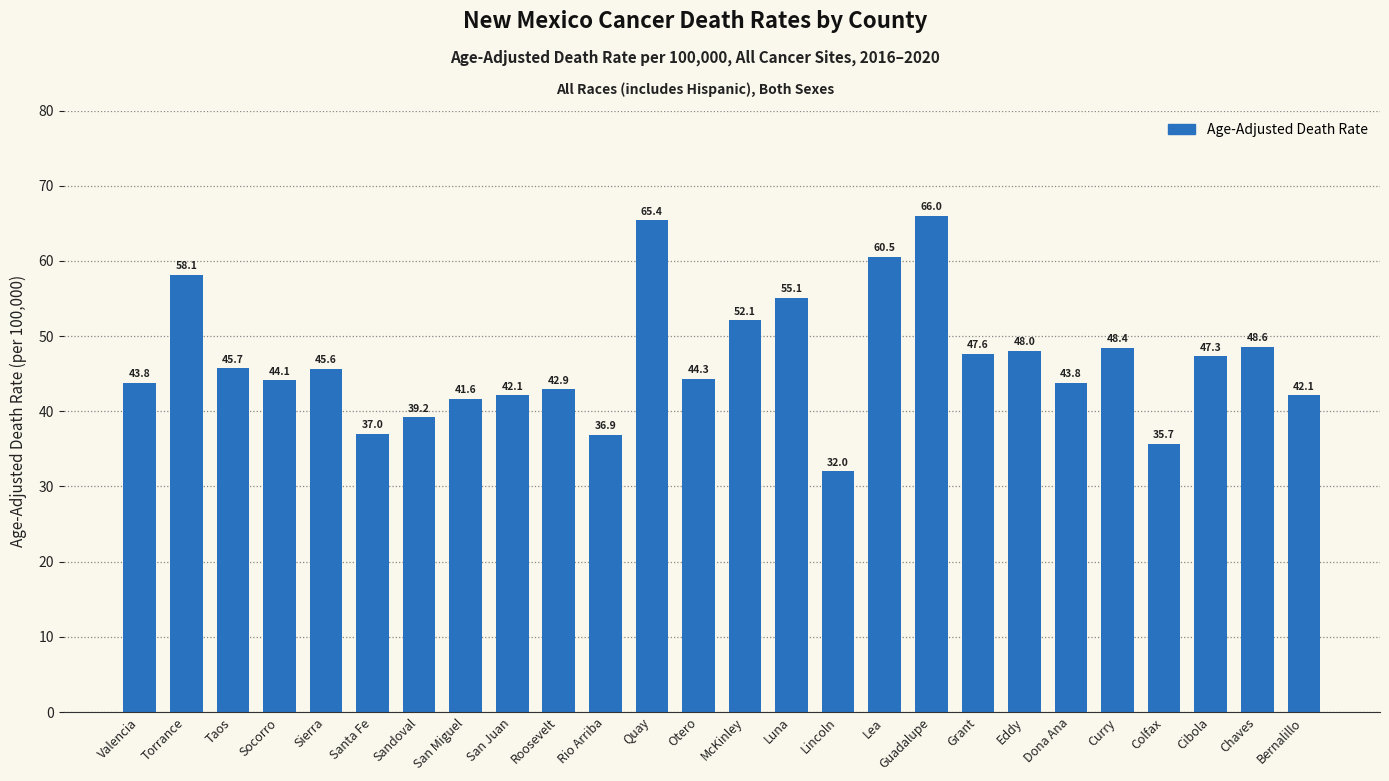

What is the label of the 7th bar from the right?

Eddy